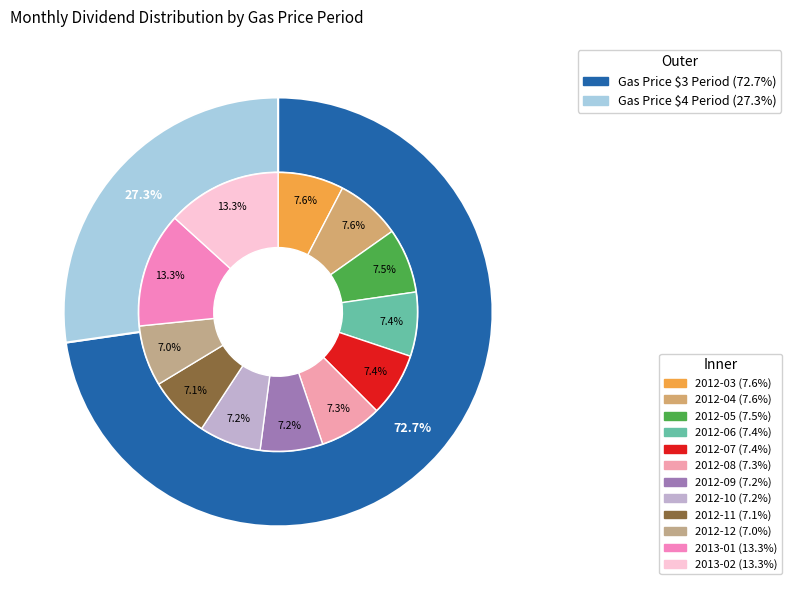

To the nearest percent, what is the average slice percentage?

8%